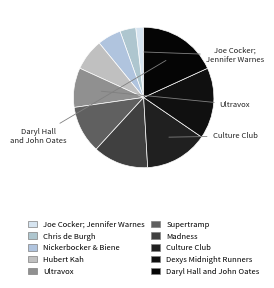

Which category has the smallest portion of the pie?

Joe Cocker; Jennifer Warnes